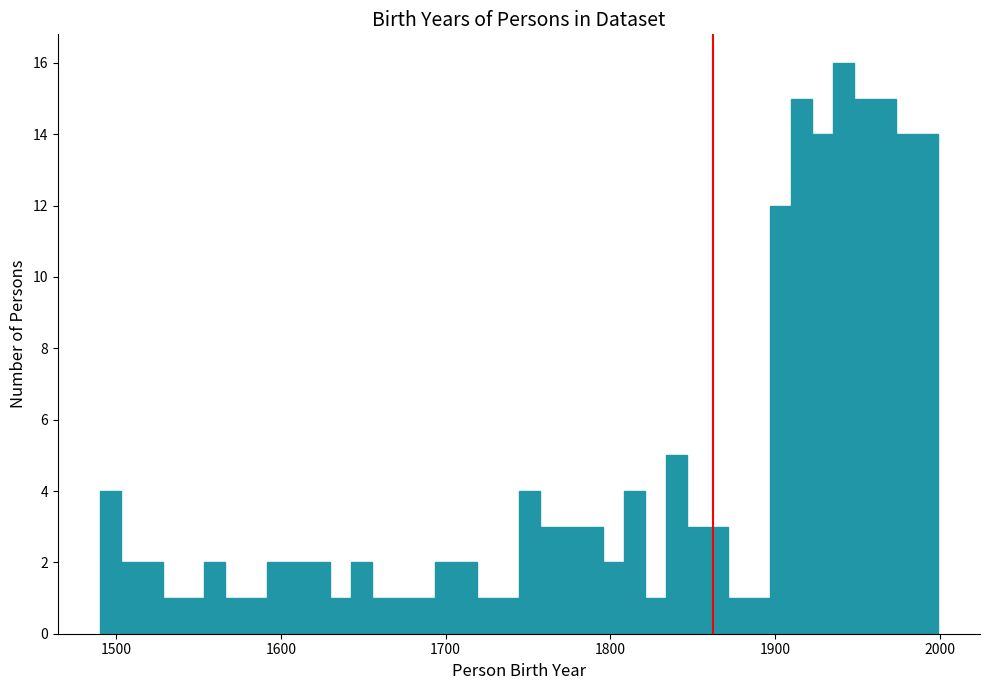

Read against the x-axis, roughly where is the centre of the tallest bar?

1940